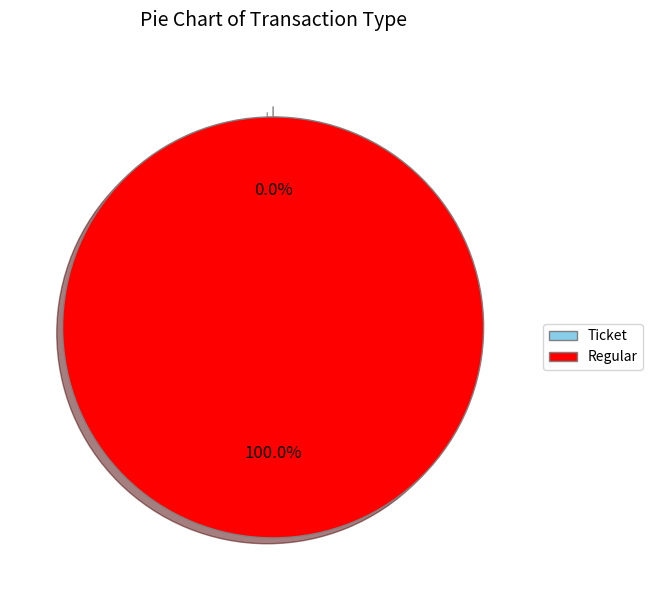

Which category has the biggest portion of the pie?

Regular